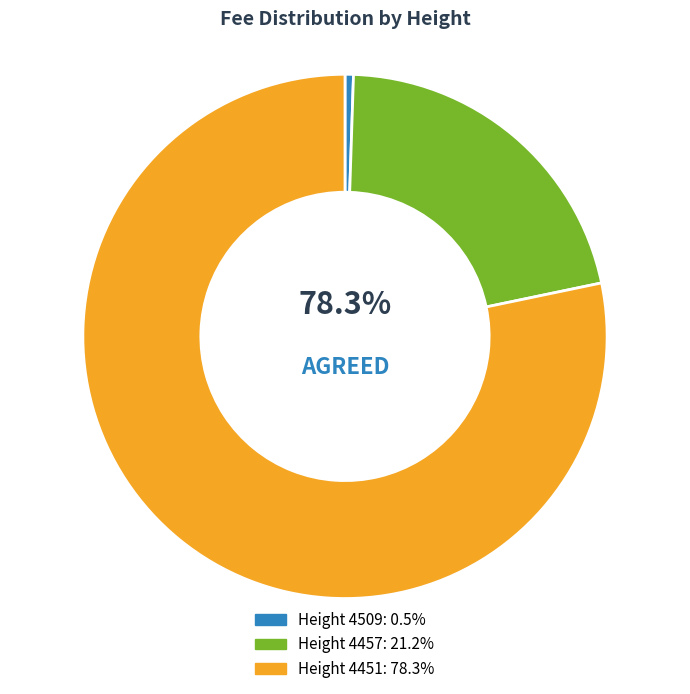

Count the number of slices in the pie.

3